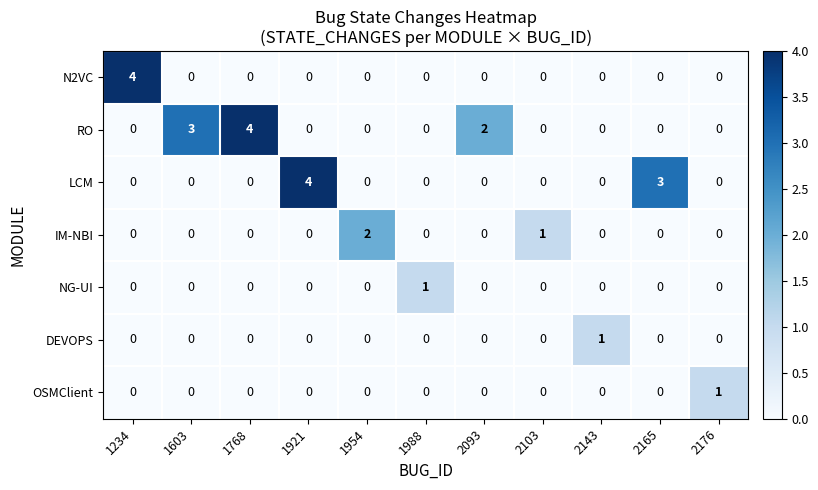

How many categories are shown in the chart?

11